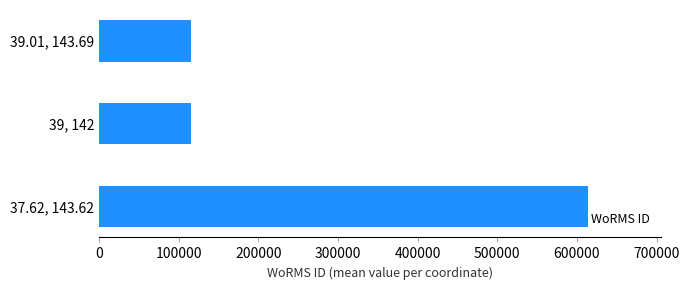

Is it true that the value at 39, 142 is 115088?

True